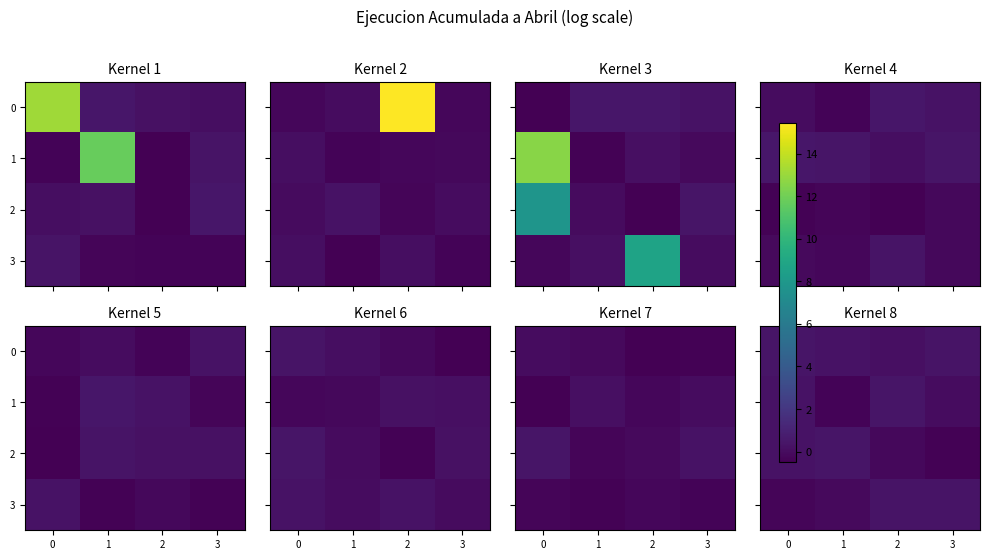

What is the spread (max minus min) of values at 0?

0.7